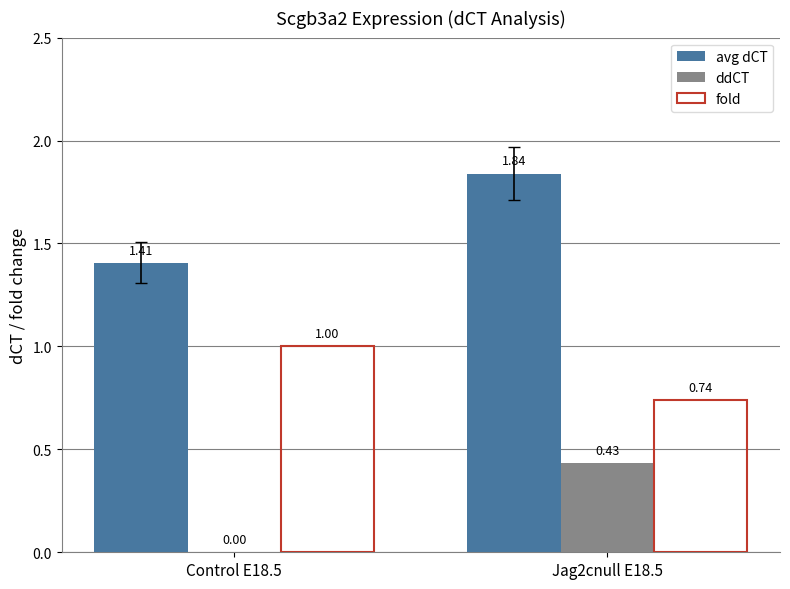

What is the sum of all avg dCT values?

3.2